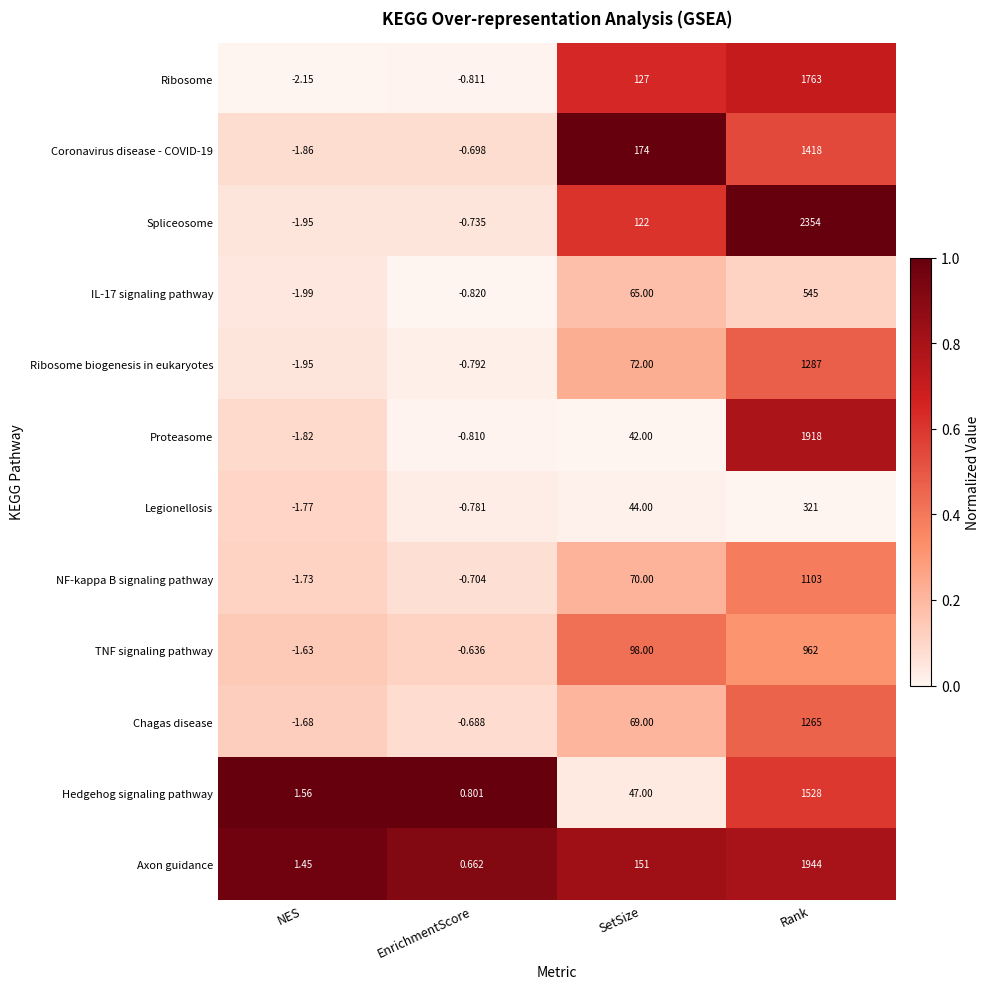

Is the value of TNF signaling pathway at NES greater than the value of Legionellosis at NES?

Yes